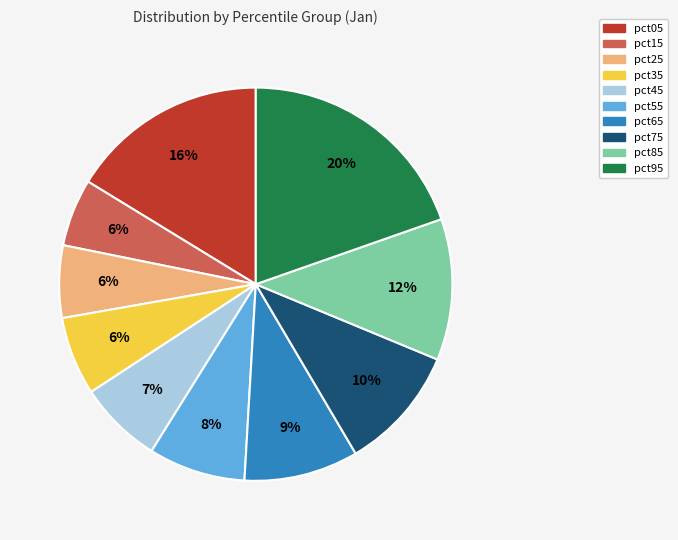

Combined, do pct65 and pct35 account for over 50%?

No